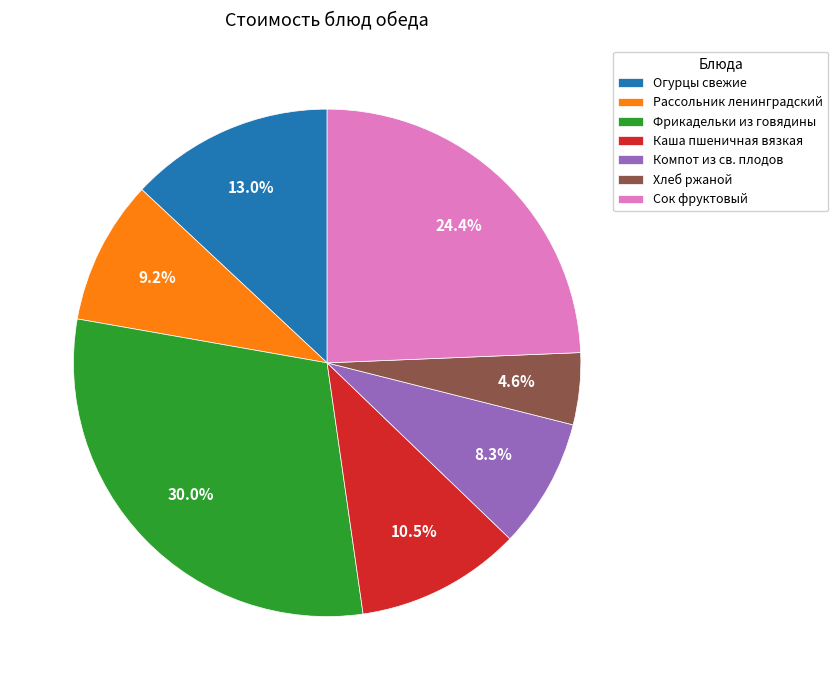

Which slice is the smallest?

Хлеб ржаной